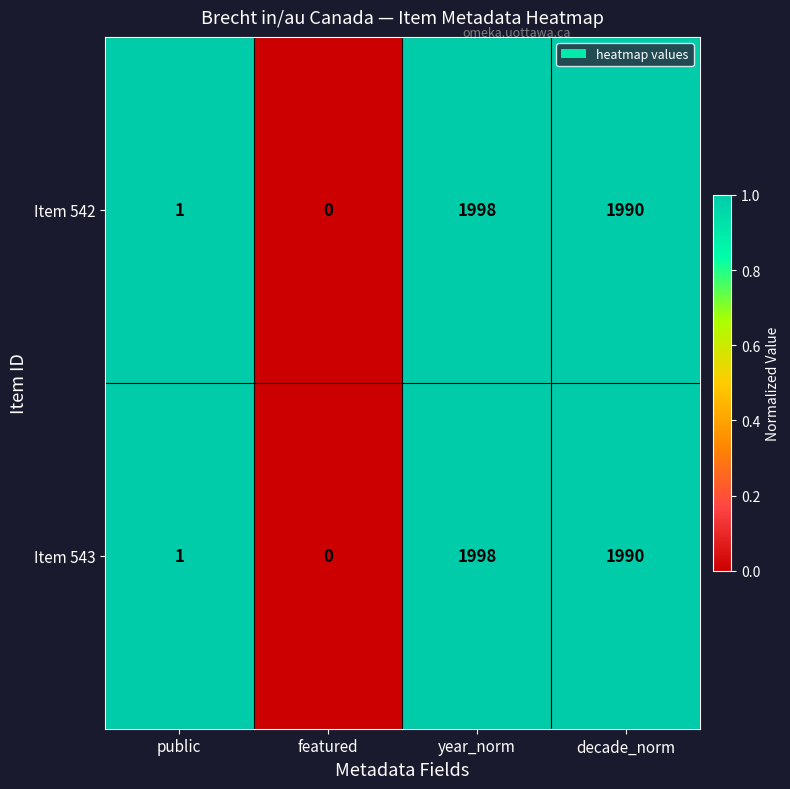

List the labels in order of Item 543 value, largest first.

year_norm, decade_norm, public, featured